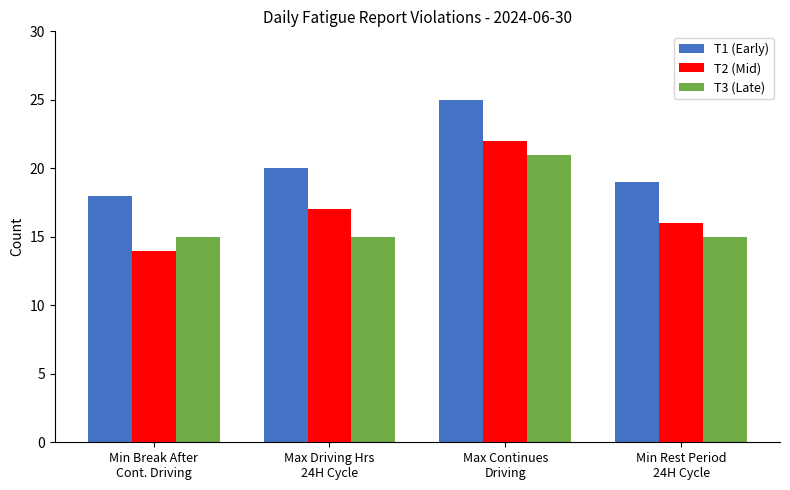

Which series has the largest total across all categories?

T1 (Early)